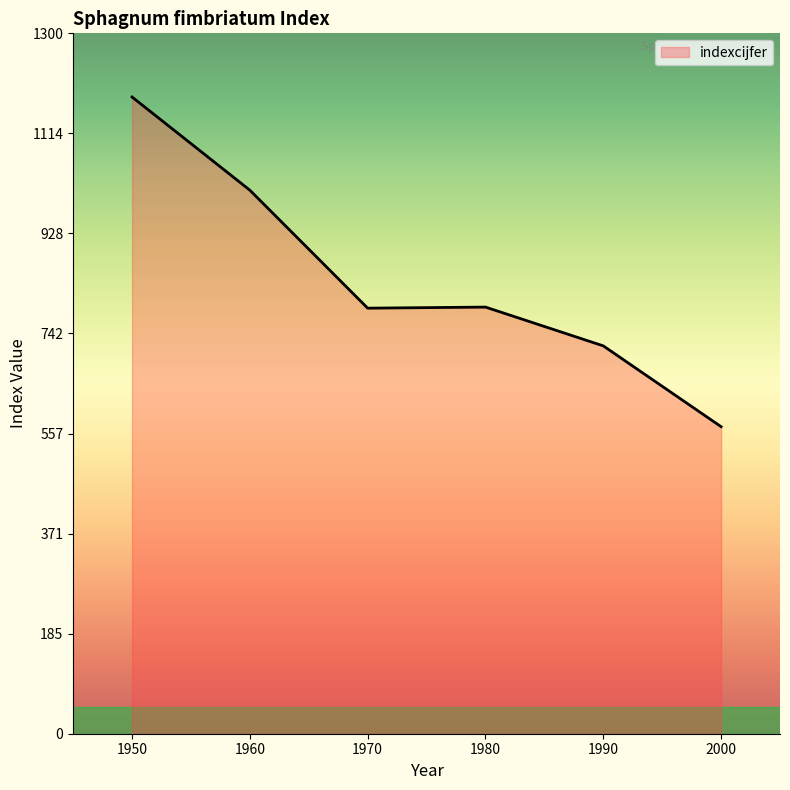

The value at 1990 is 720. True or false?

True